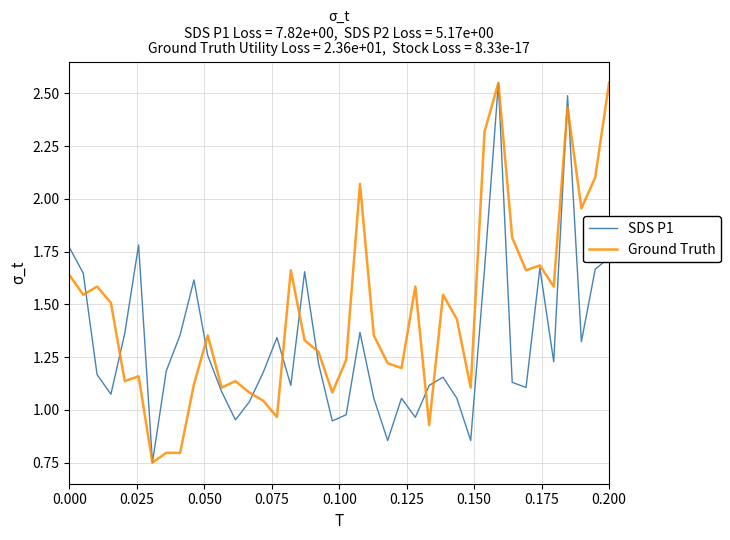

List the series in order of their overall mean, lowest first.

SDS P1, Ground Truth